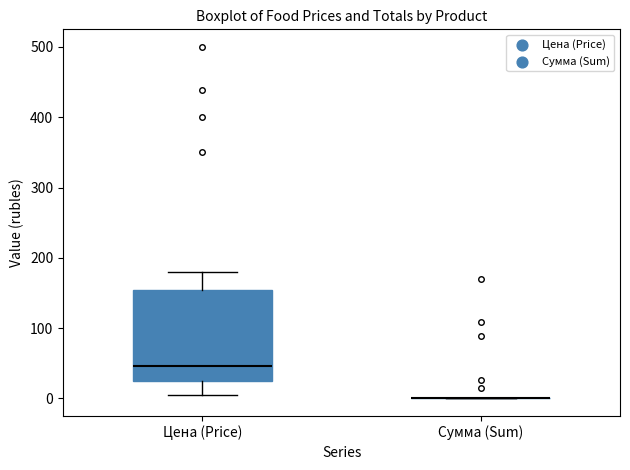

Comparing the boxes themselves (not the whiskers), which one is the tallest?

Цена (Price)